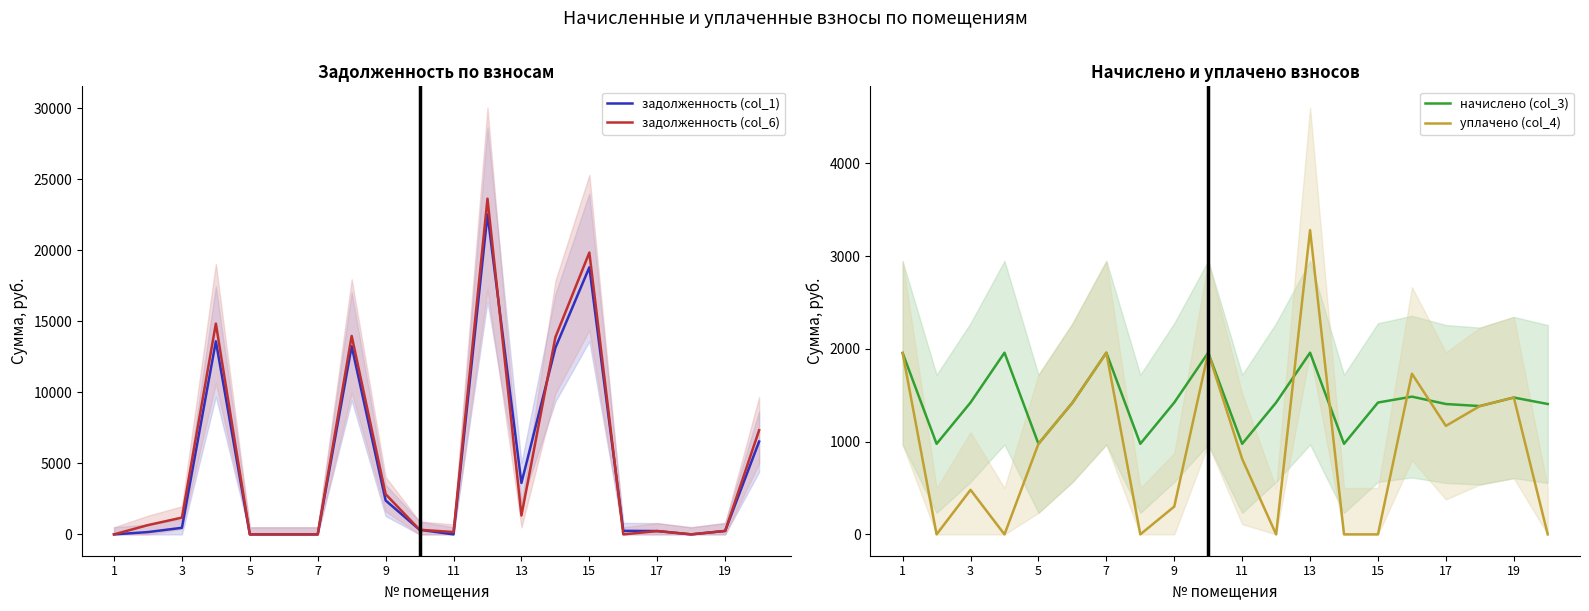

At how many categories does at least one series exceed 15970?

2